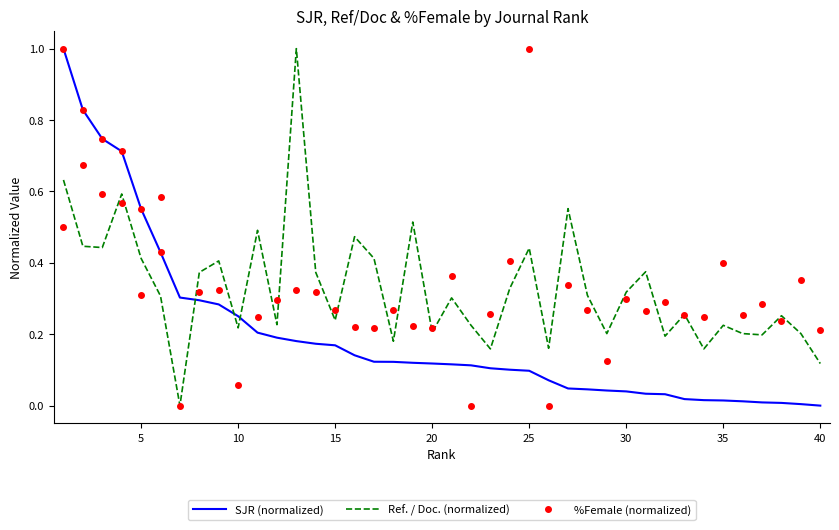

How many times do %Female (normalized) and SJR (normalized) cross each other?

9